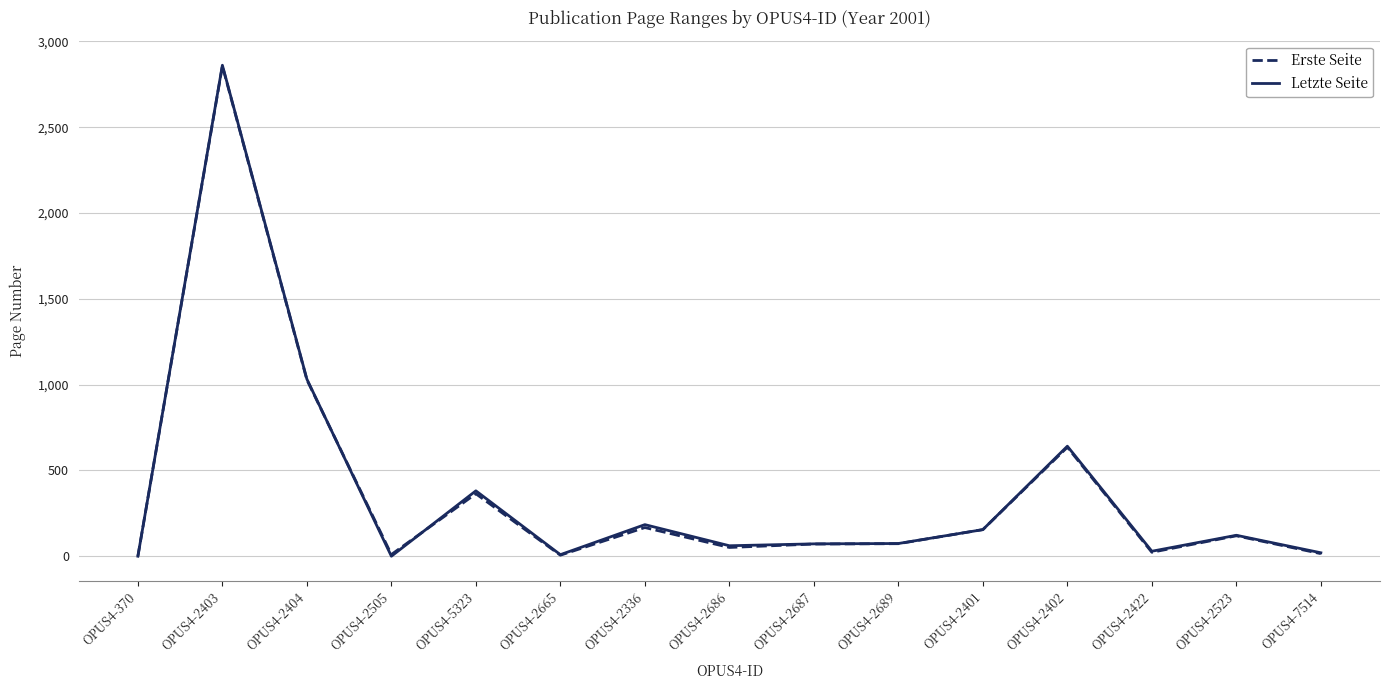

Is it true that Letzte Seite equals 122 at OPUS4-2523?

True